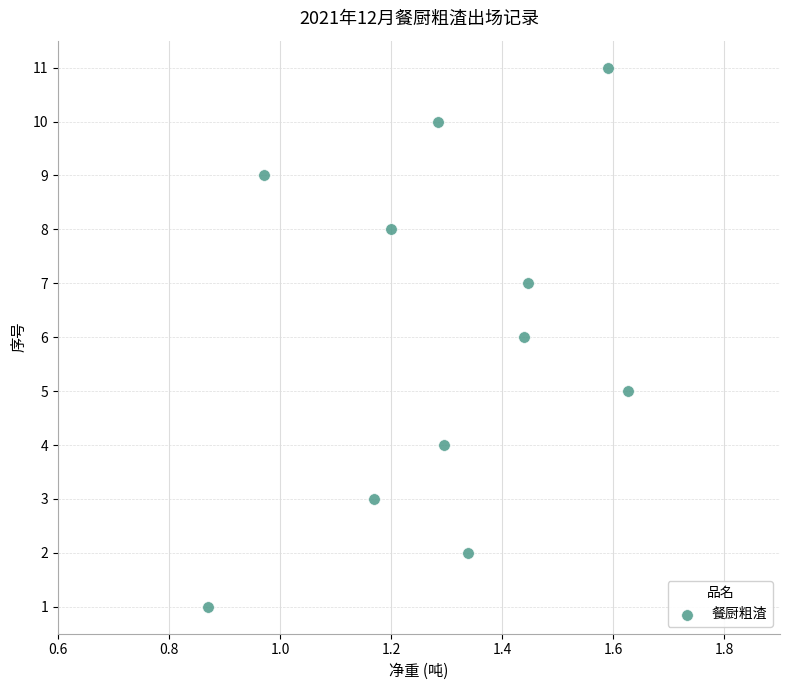

What is the average Y value?

6